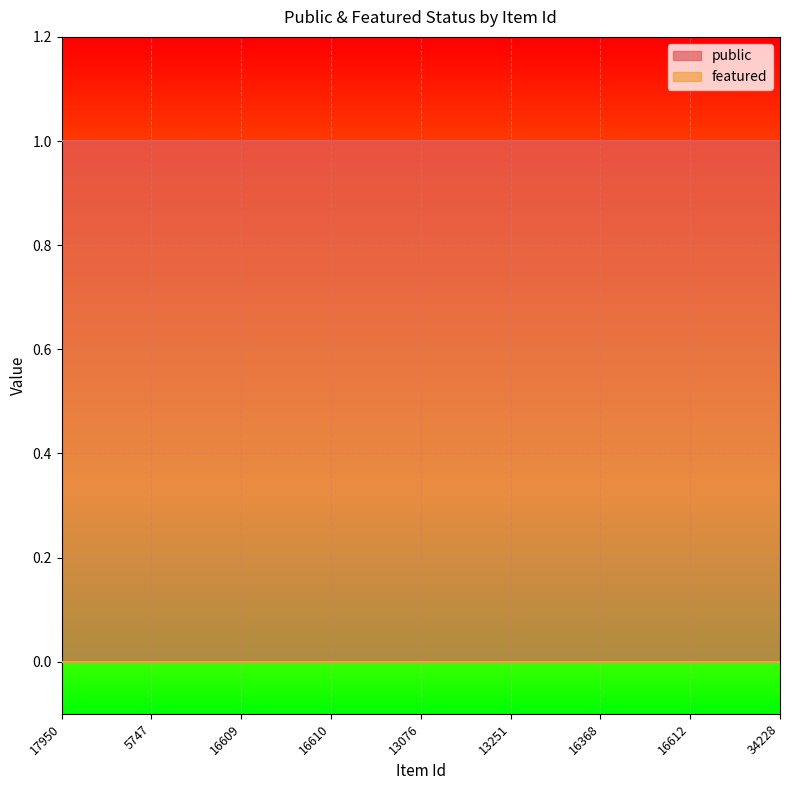

True or false: public has a value of 1 at 16612.

True